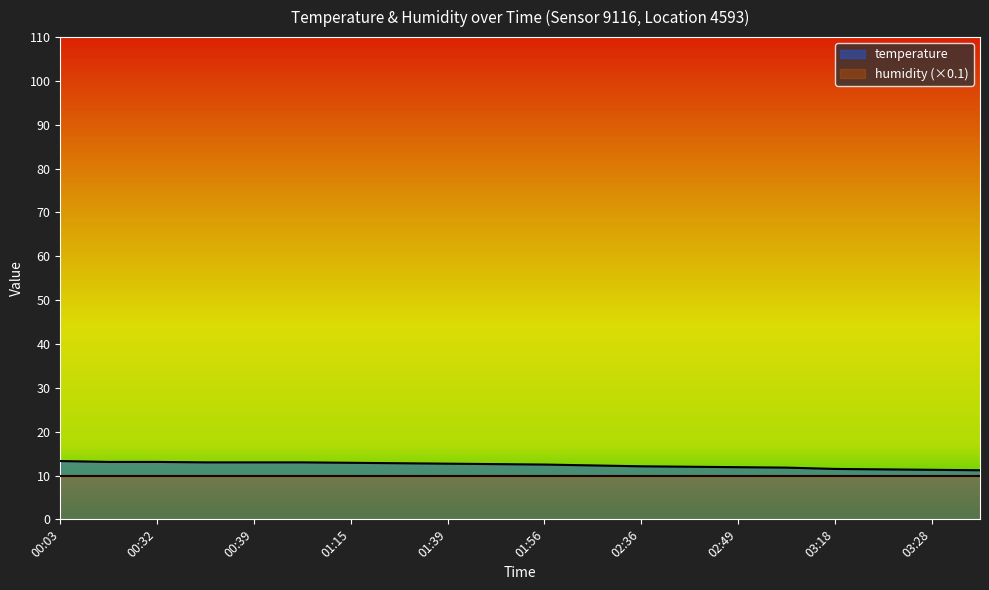

How many values are below 12?

6